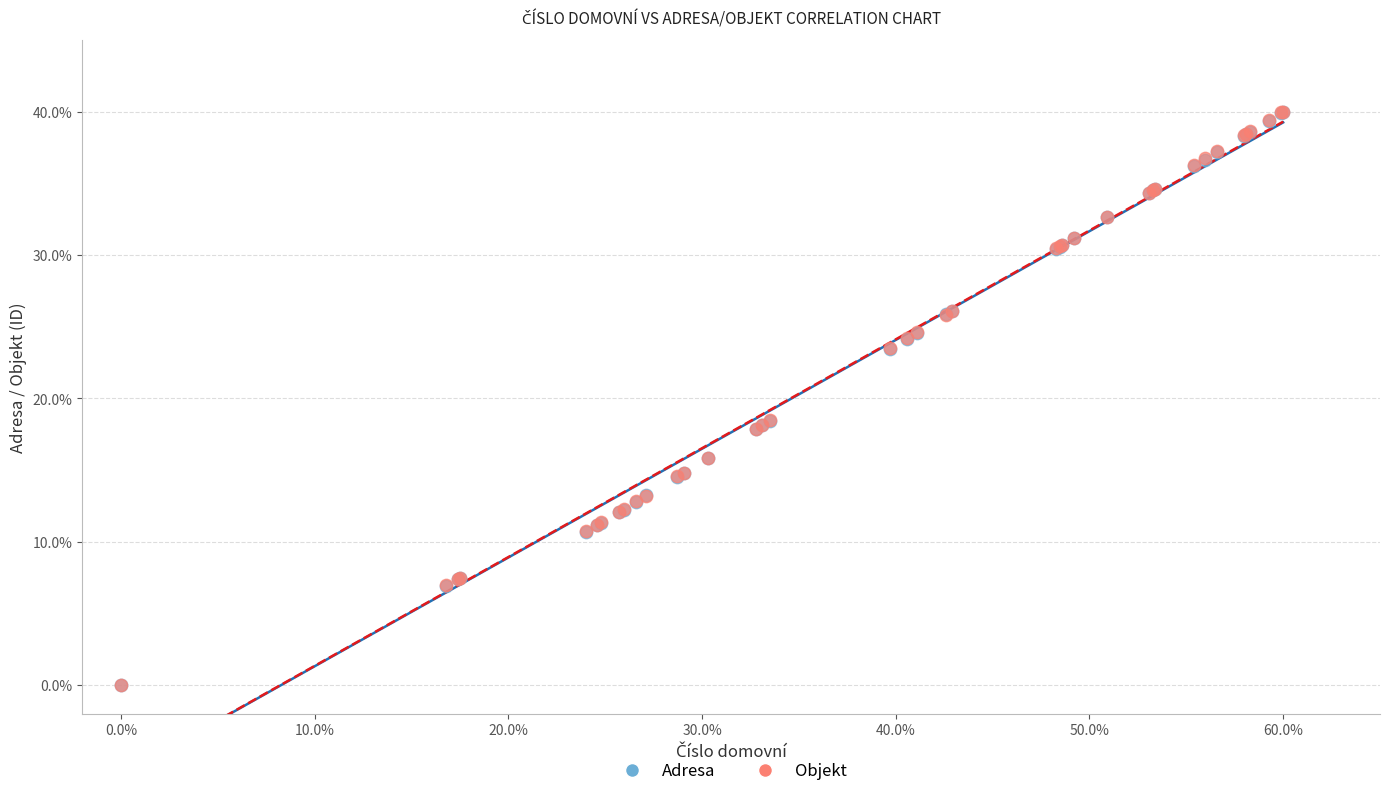

What are all the series names shown in the legend?

Adresa, Objekt